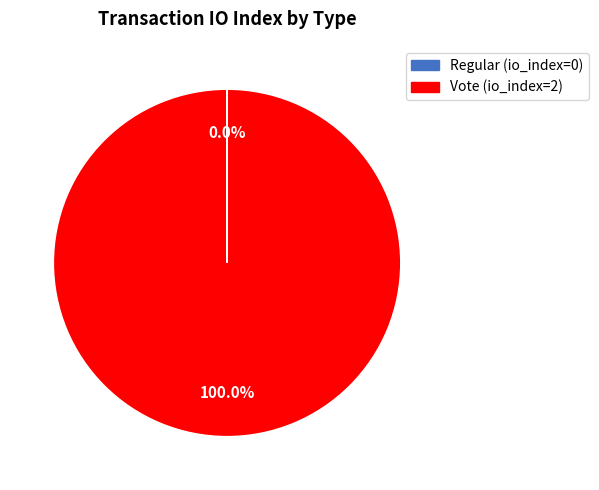

Is there any slice that represents more than half of the pie?

Yes